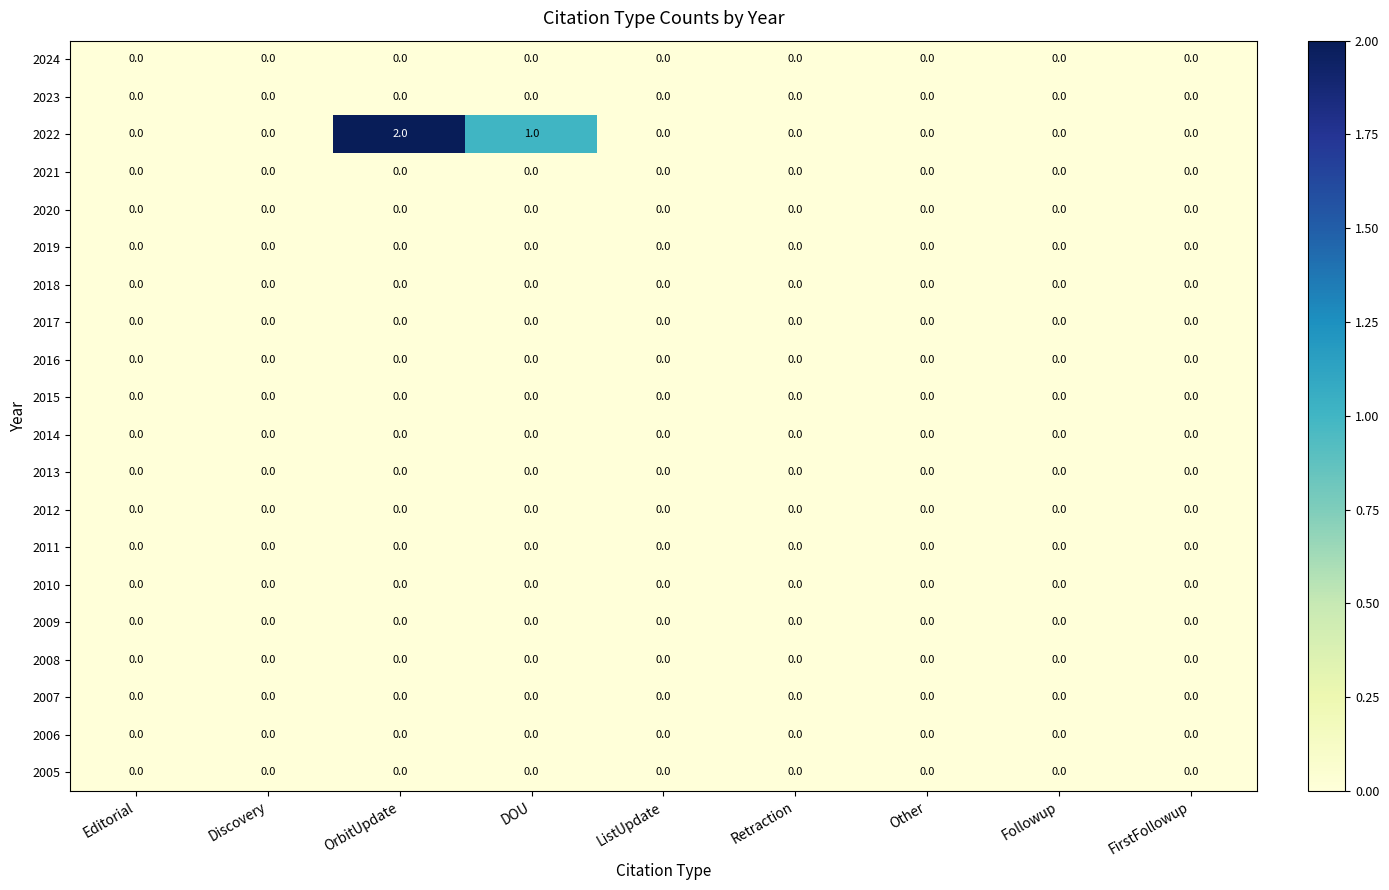

Which series has the largest total across all categories?

2022